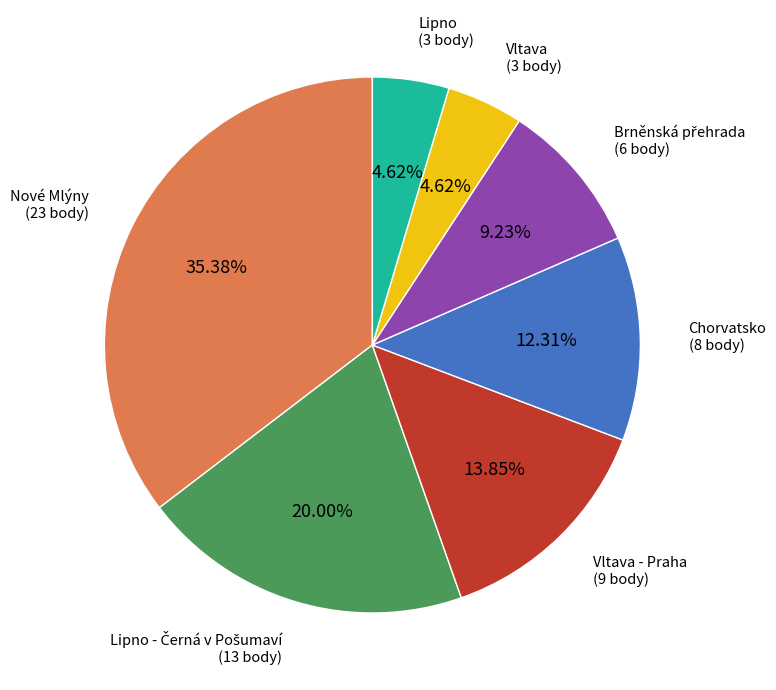

Is there a majority slice in this chart?

No